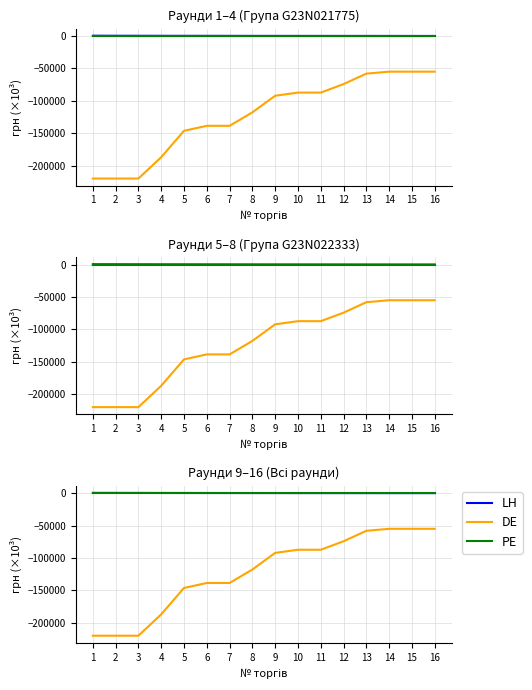

Reading right to left, what are all the values shown in this chart?

LH: 77.0	88.0	99.0	110.0	122.3	139.7	157.2	174.6	194.0	221.8	249.5	277.2	308.0	352.0	396.0	440.0
DE: -55013.0	-55013.0	-55013.0	-58069.3	-74223.9	-87322.2	-87322.2	-92173.5	-117815.7	-138606.7	-138606.7	-146307.1	-187009.1	-220010.6	-220010.6	-220010.6
PE: 0.0	0.0	0.0	0.0	0.0	0.0	0.0	0.0	0.0	0.0	0.0	0.0	0.0	0.0	0.0	0.0